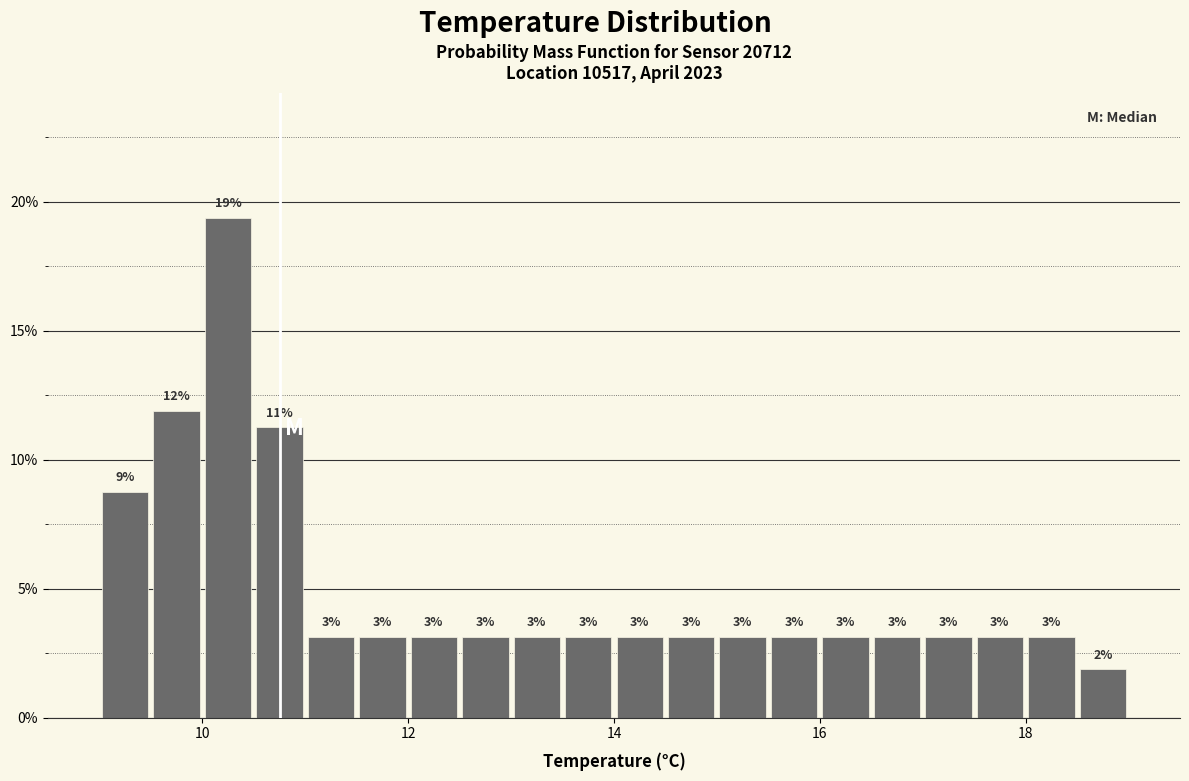

Around what value on the x-axis is the tallest bar? Give the approximate position of its centre, as read against the axis.

10.2